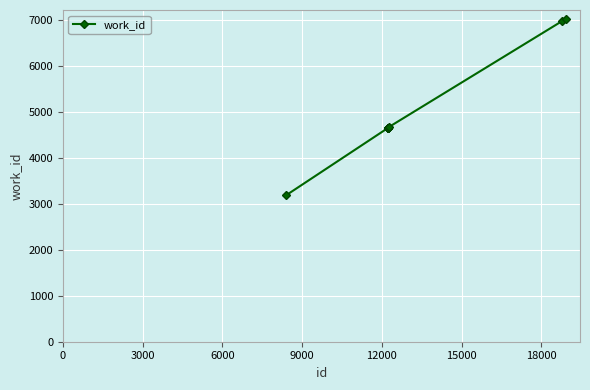

What is the difference between the maximum and second lowest values?

2376